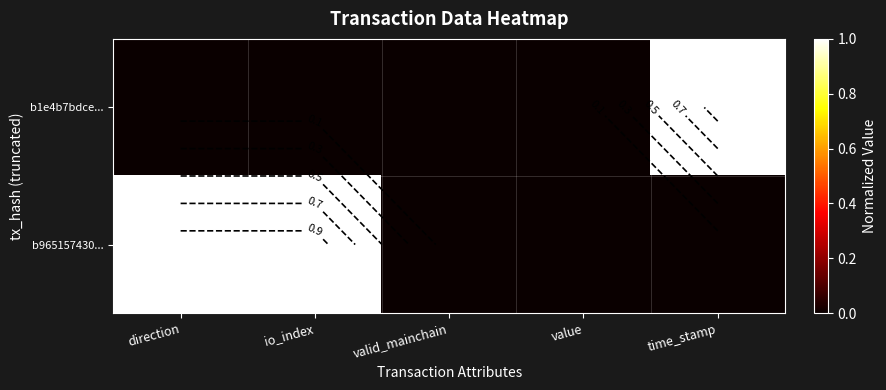

Rank the series by their average value, from lowest to highest.

b1e4b7bdce..., b965157430...